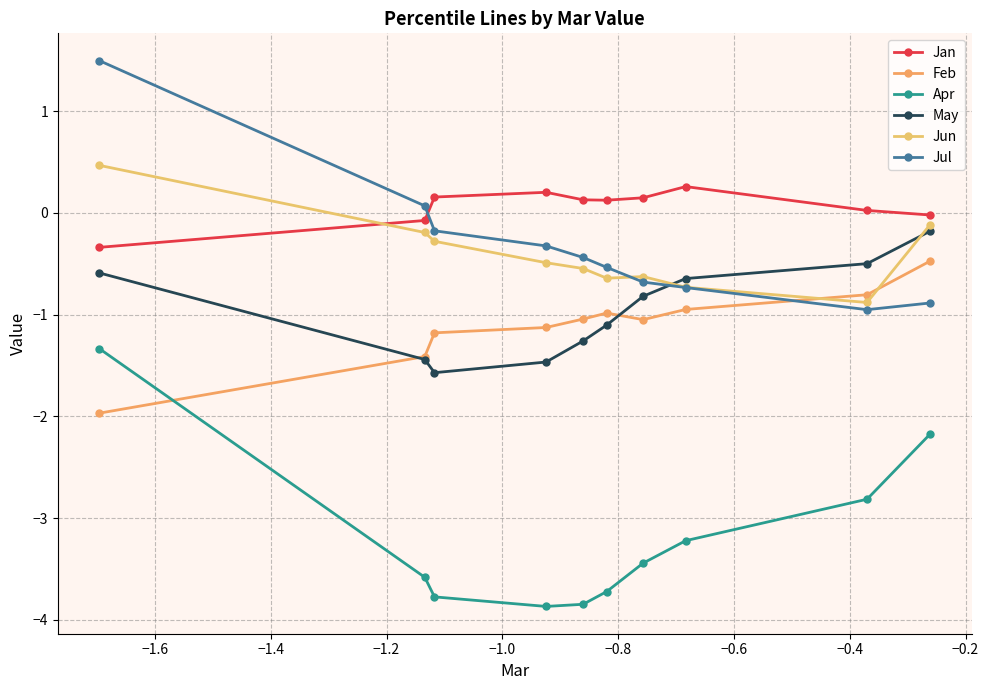

How many lines are shown in the chart?

6